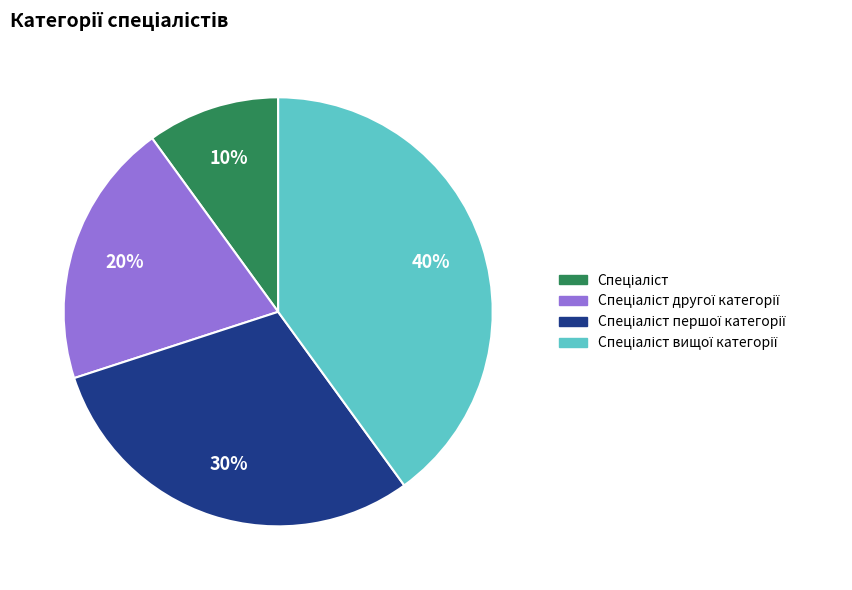

How many segments does this pie chart have?

4